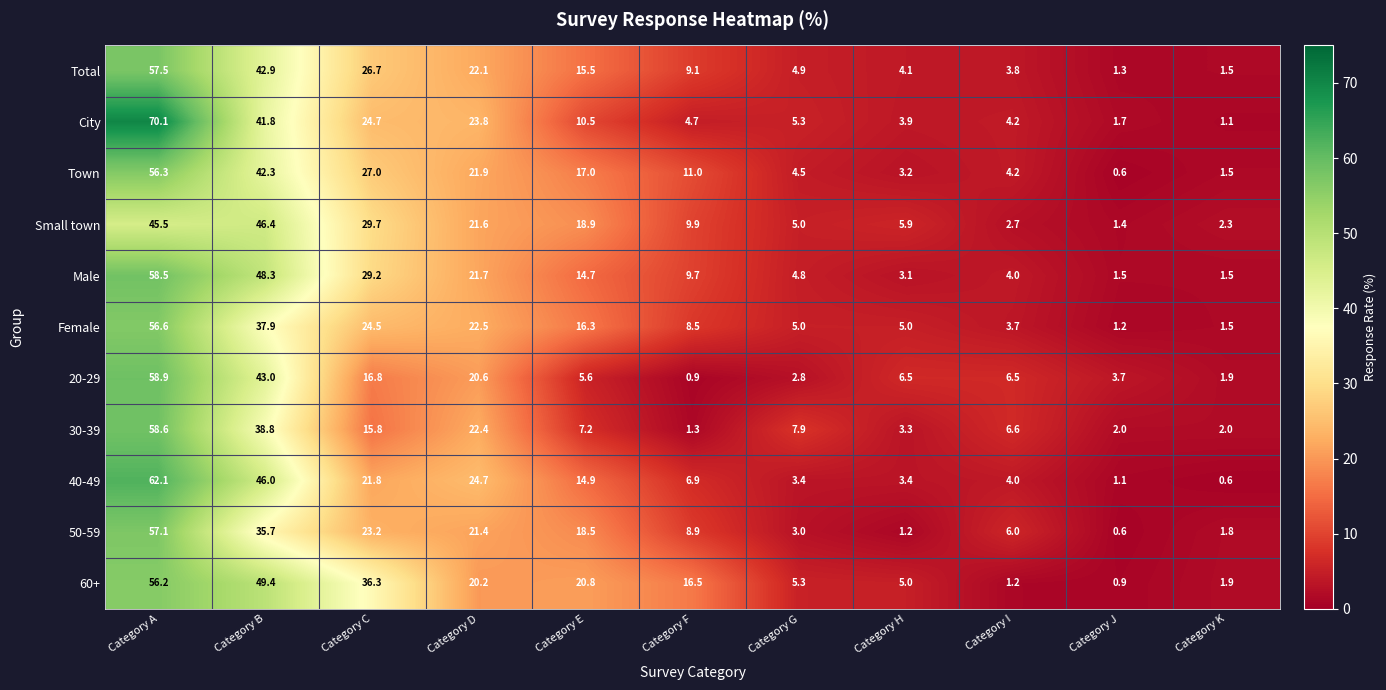

The Total series shows 36.4 at Category A. True or false?

False